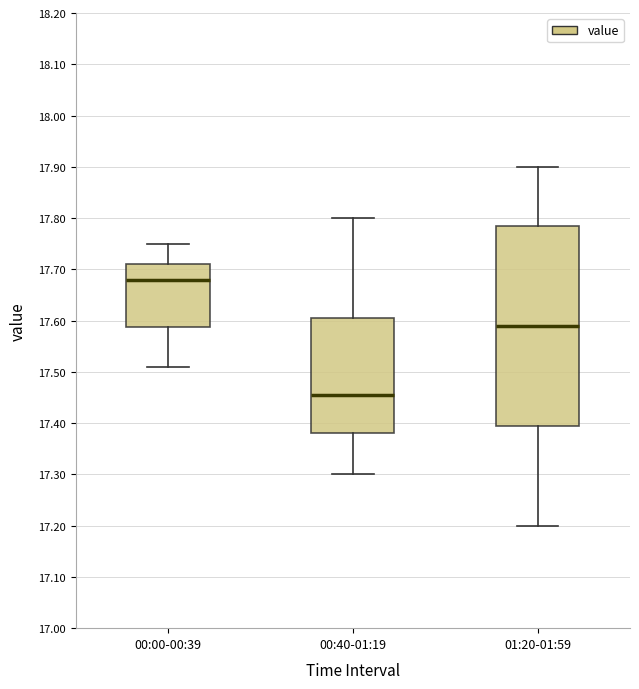

Which box has the lowest median line?

00:40-01:19